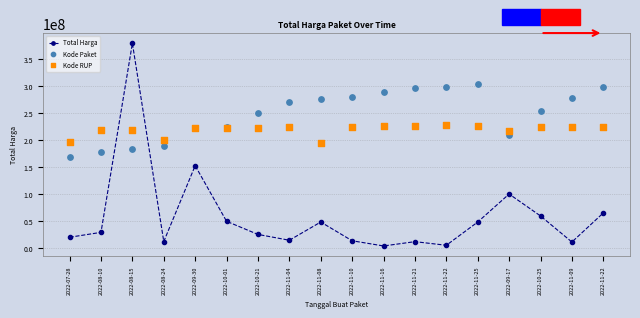

What is the total value across all series at 2022-11-22?

530920288.9